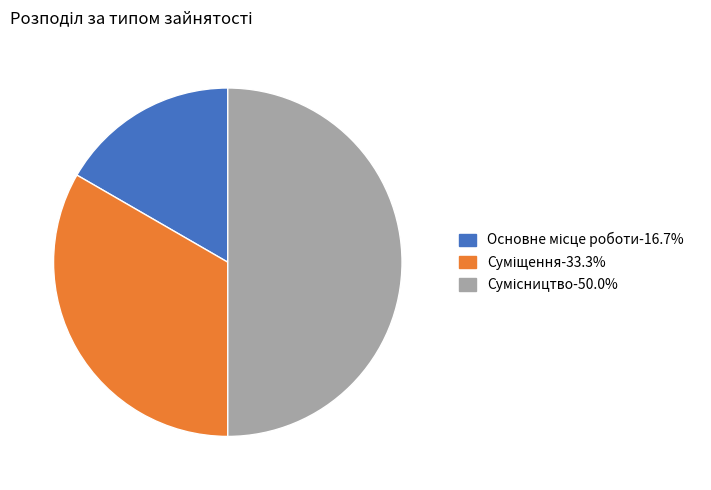

What is the ratio of the value at Суміщення to the value at Основне місце роботи?

2.0